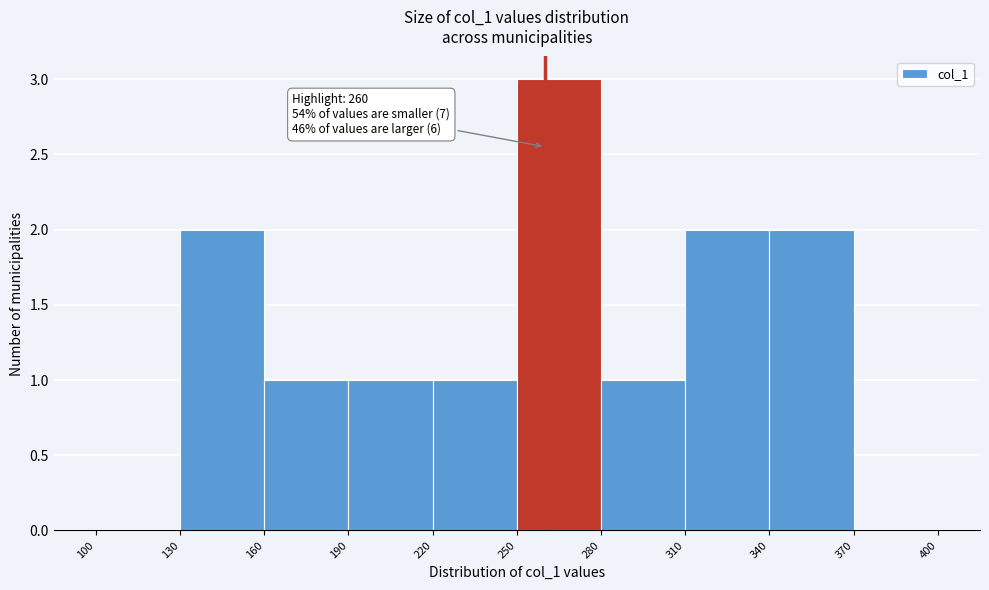

Over which range of the x-axis is the bar tallest?

250 to 280